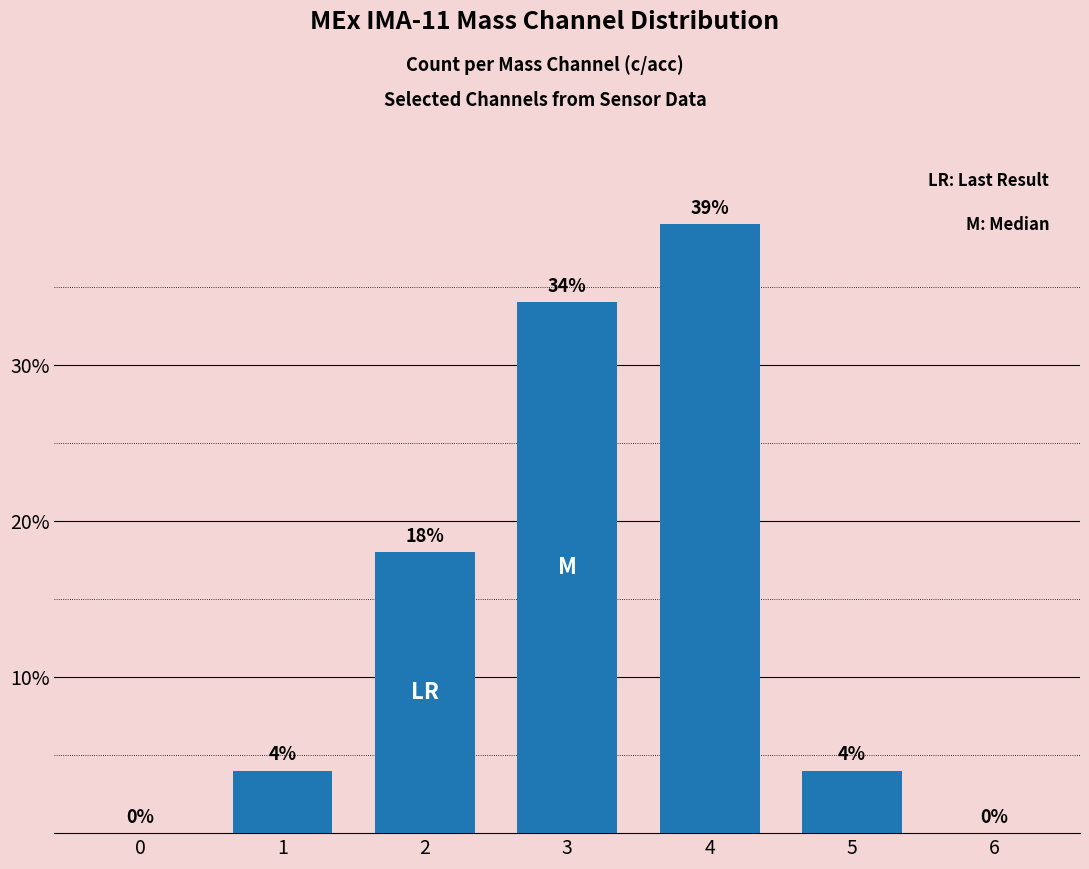

What is the sum of the values at 2 and 3?

52